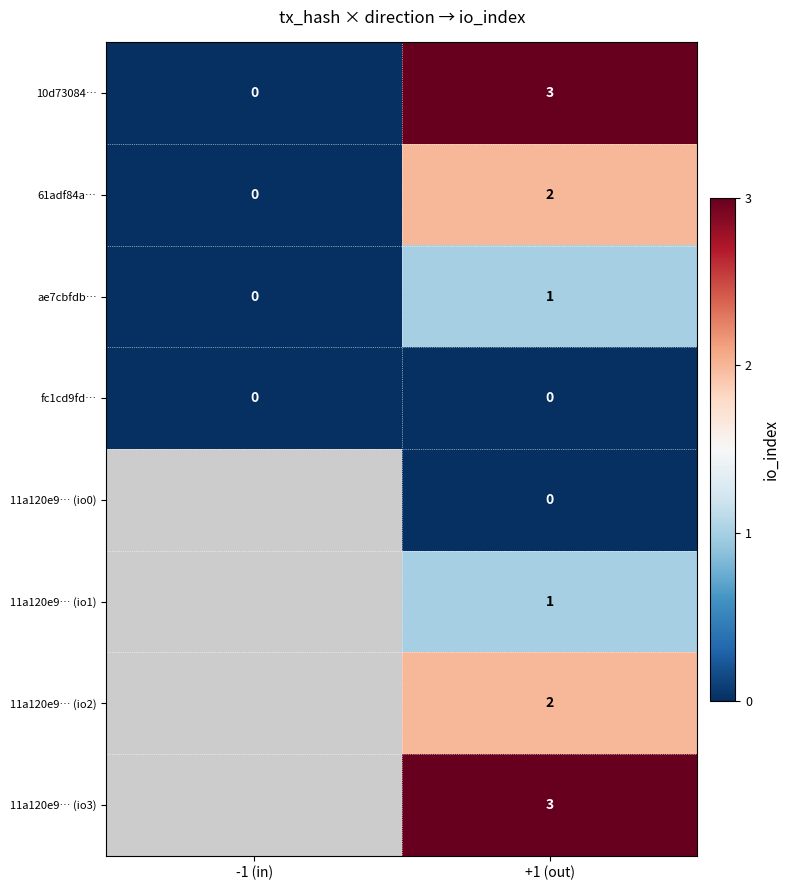

Which category has the highest value across all series?

+1 (out)